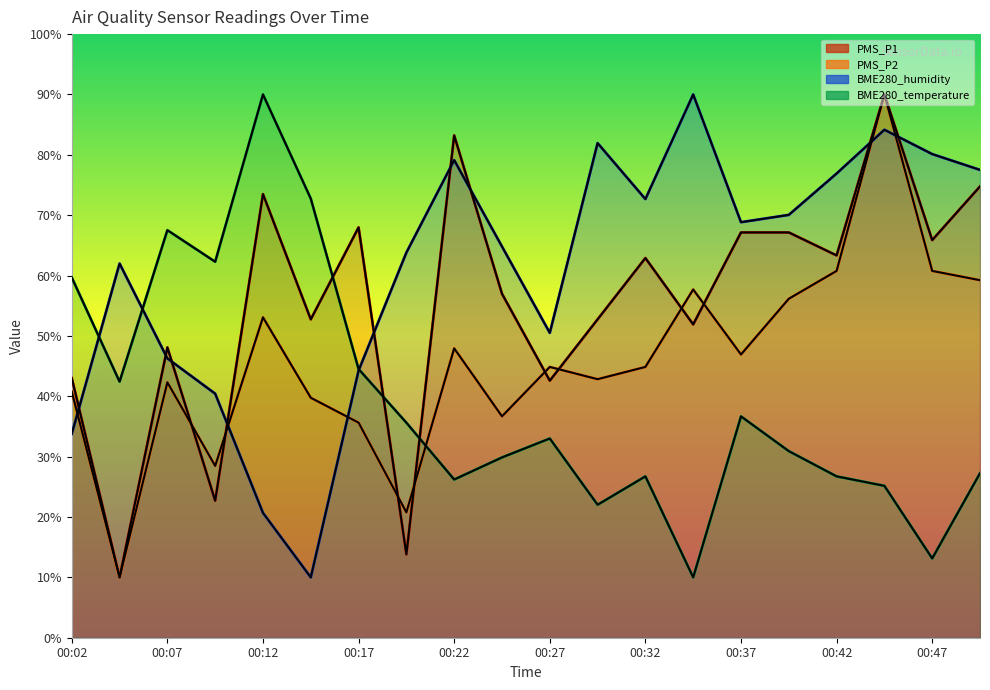

Where do BME280_humidity and PMS_P1 first cross each other?

00:02 and 00:04